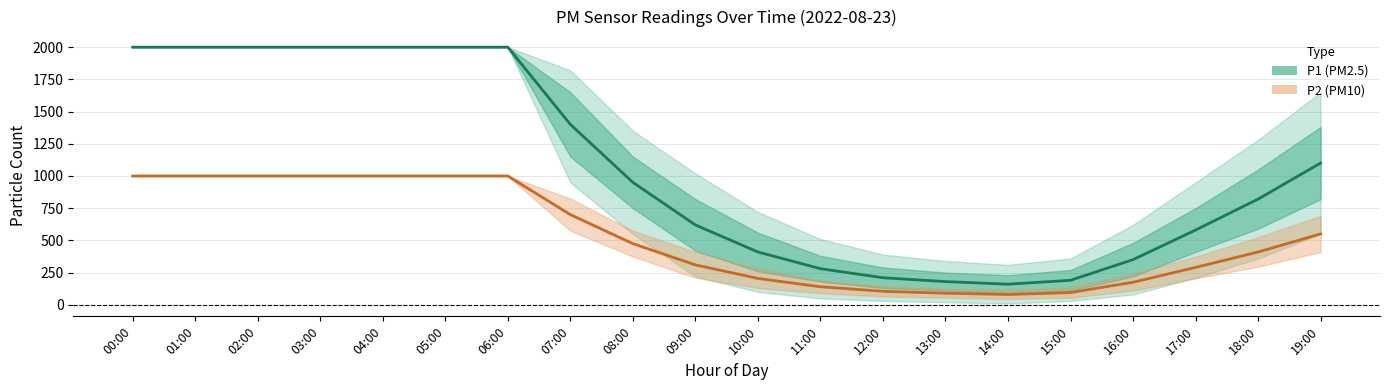

What is the difference between the P2 center values at 18:00 and 10:00?

205.2